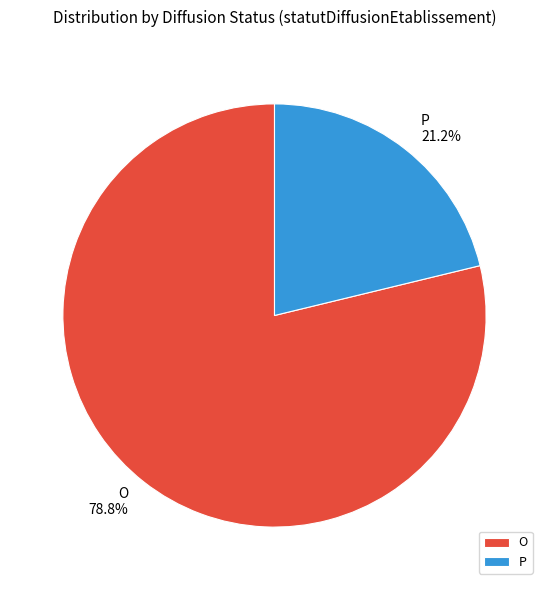

Is it true that O is 79% of the pie?

True